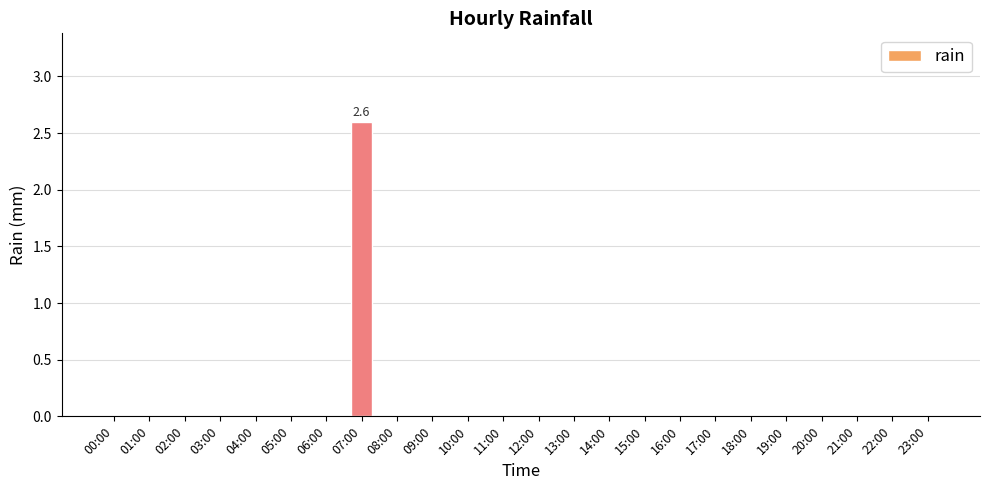

Reading left to right, transcribe all the data shown in this chart.

00:00=0.0	01:00=0.0	02:00=0.0	03:00=0.0	04:00=0.0	05:00=0.0	06:00=0.0	07:00=2.6	08:00=0.0	09:00=0.0	10:00=0.0	11:00=0.0	12:00=0.0	13:00=0.0	14:00=0.0	15:00=0.0	16:00=0.0	17:00=0.0	18:00=0.0	19:00=0.0	20:00=0.0	21:00=0.0	22:00=0.0	23:00=0.0